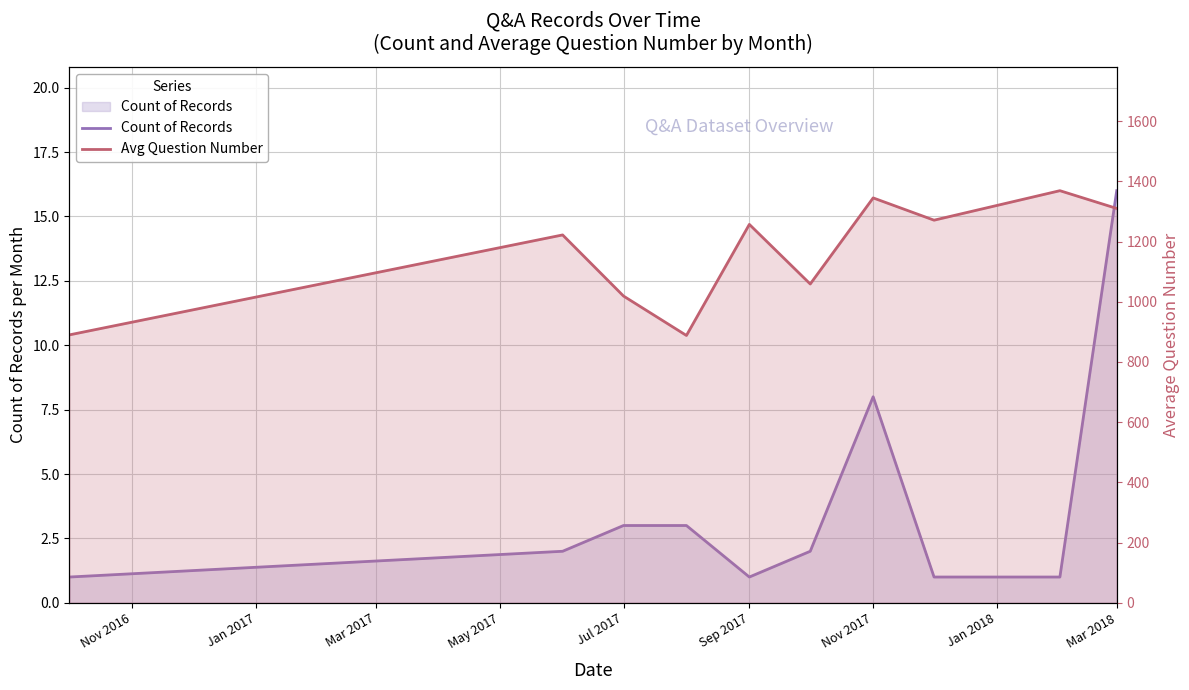

True or false: Count of Records and Avg Question Number intersect in this chart.

False